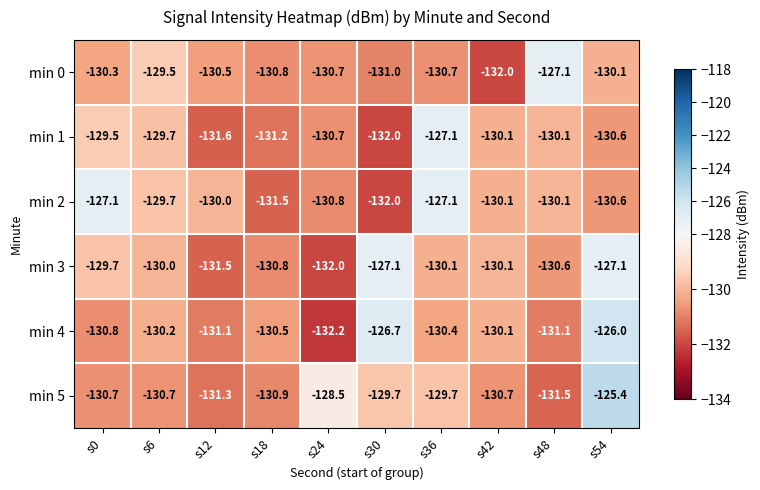

The value of min 2 at s6 is -129.7. True or false?

True